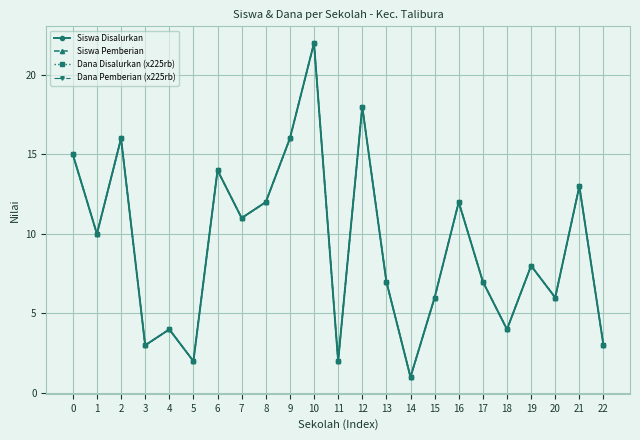

What is the average value of the Dana Disalurkan (x225rb) series?

9